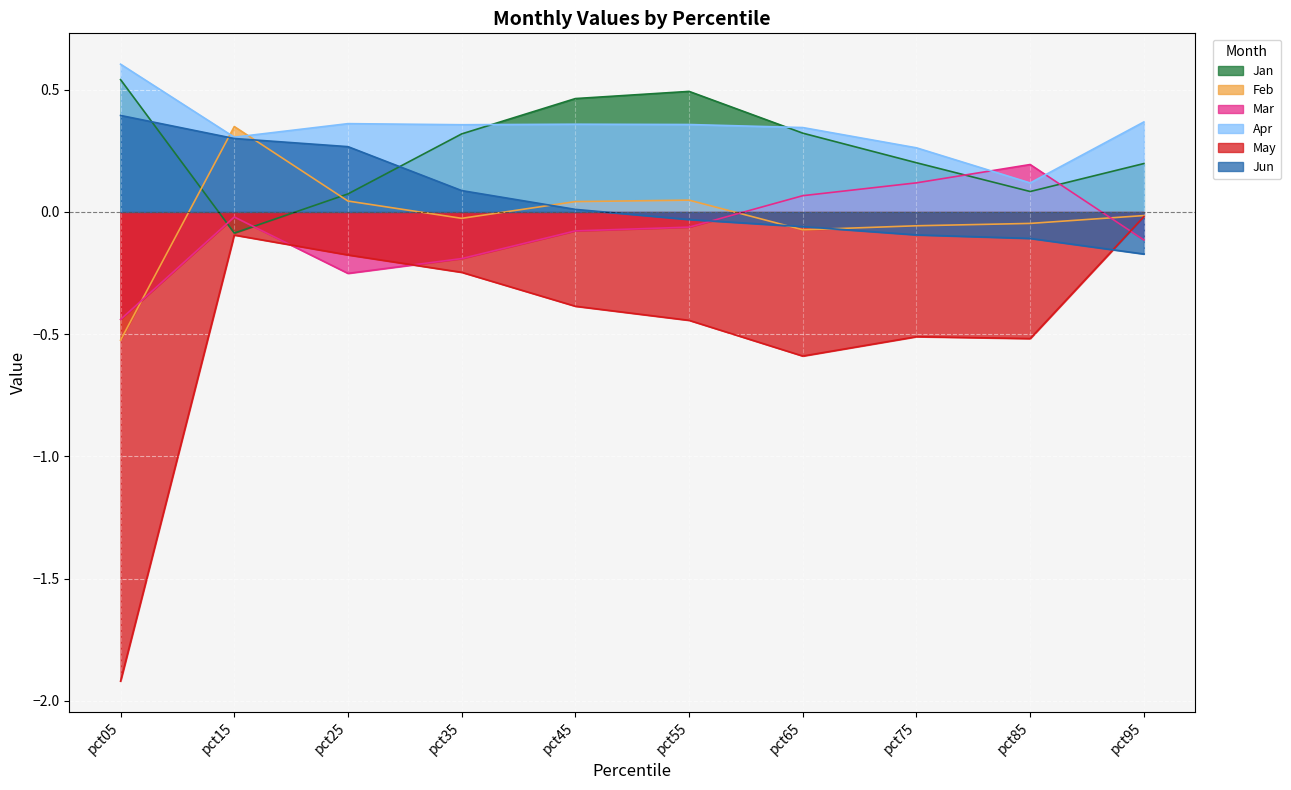

How many lines are shown in the chart?

6